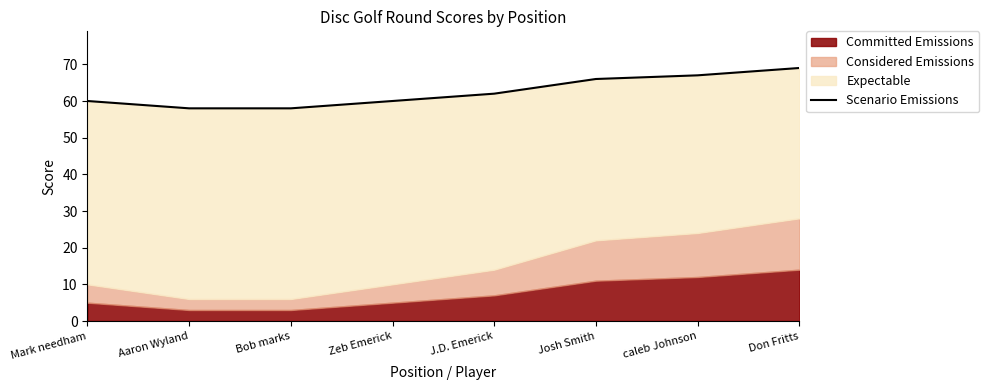

What is the approximate value at caleb Johnson, to the nearest 10?

70